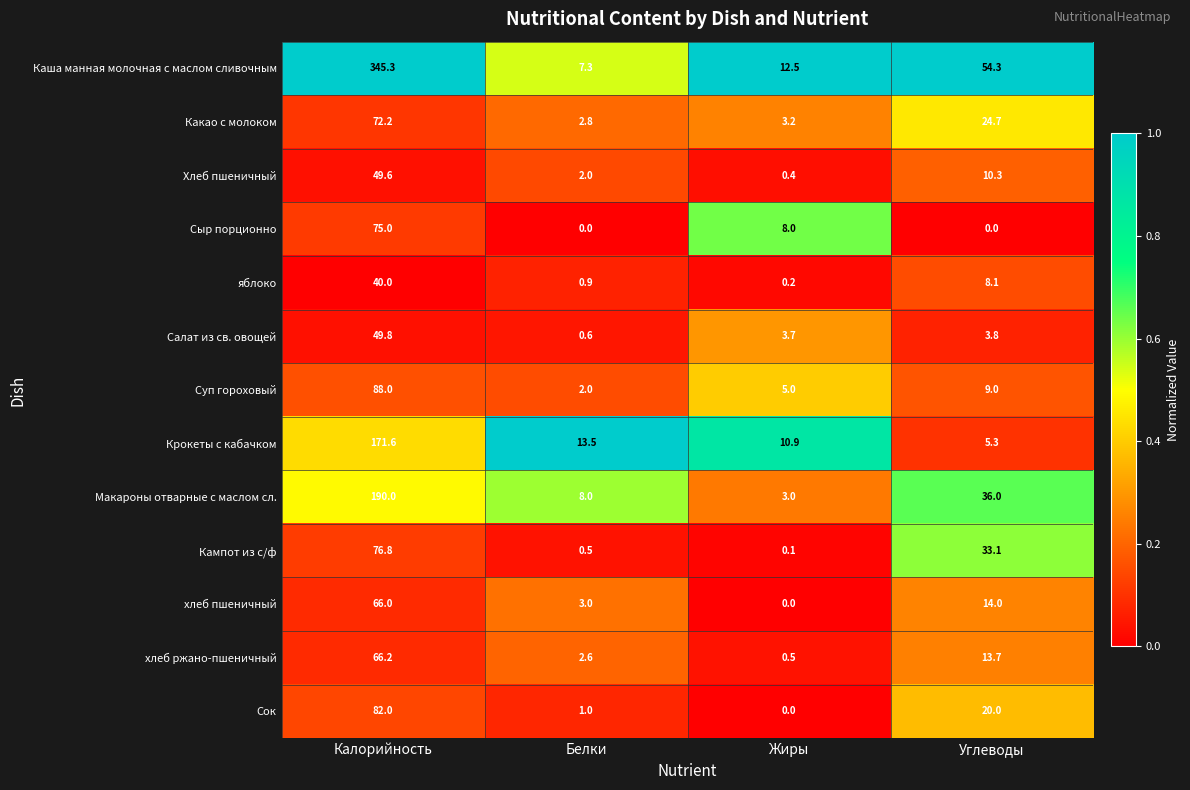

How many data points does each series have?

4